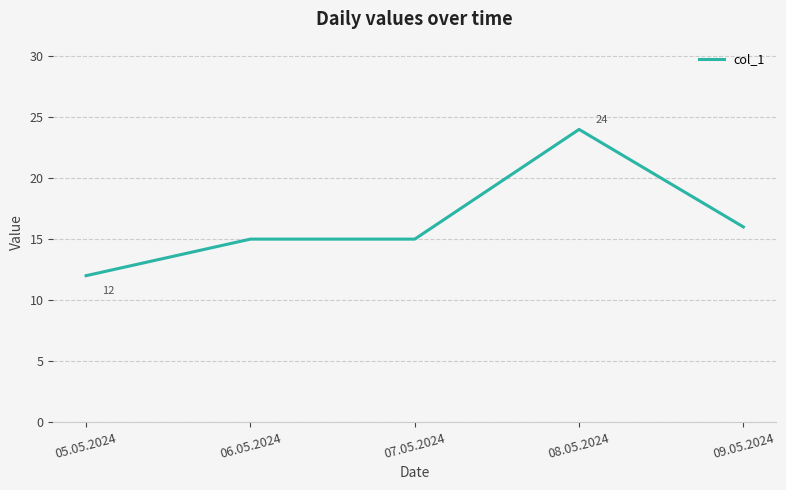

Which category has the lowest value across all series?

05.05.2024